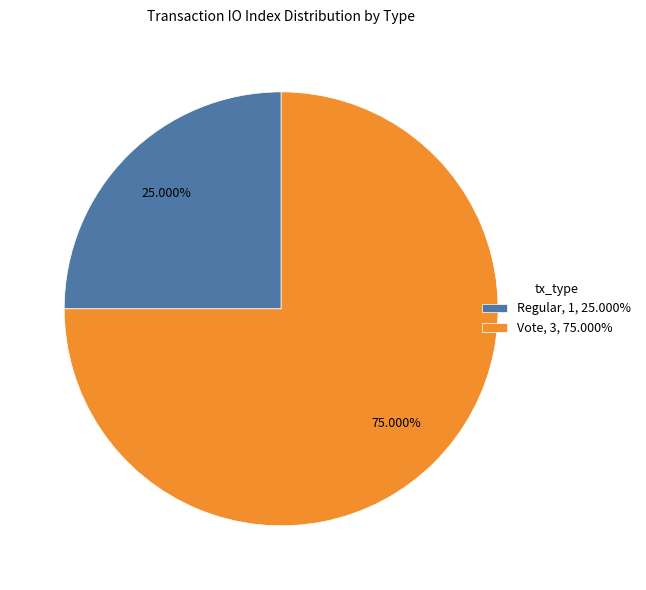

What is the smallest slice in the pie chart?

Regular